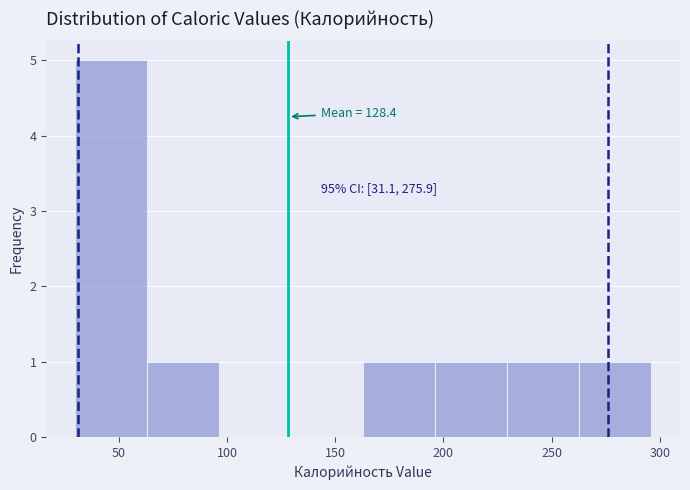

Over which range of the x-axis is the bar tallest?

30 to 65